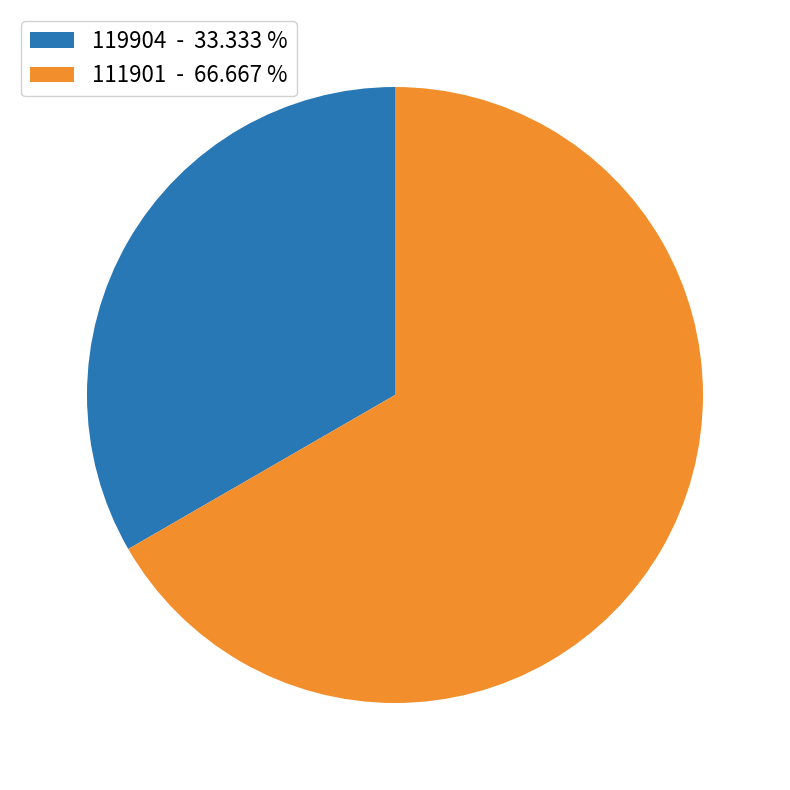

Count the number of slices in the pie.

2